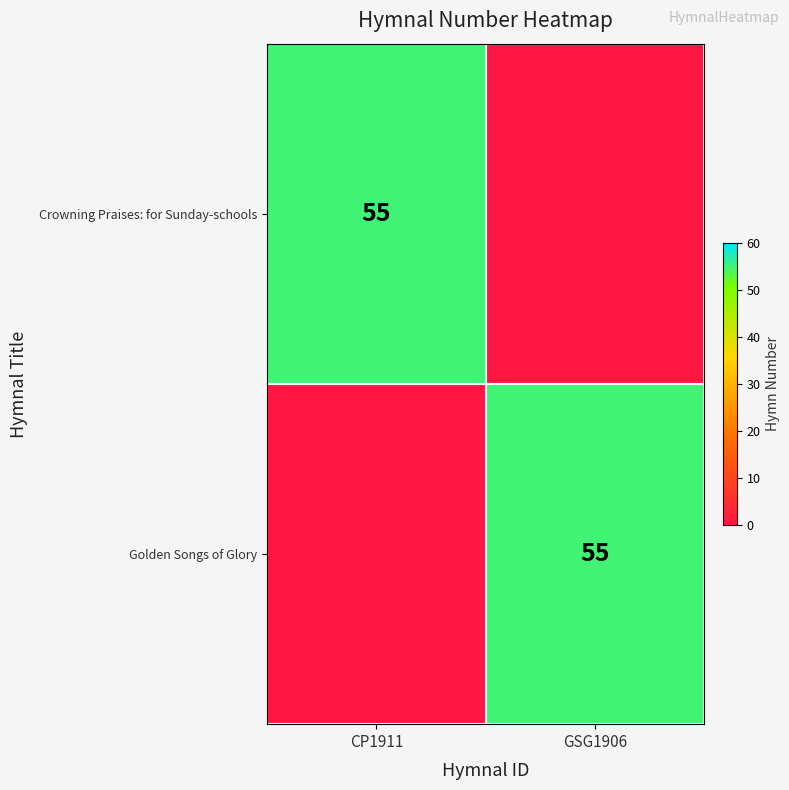

The Golden Songs of Glory series shows 87 at GSG1906. True or false?

False